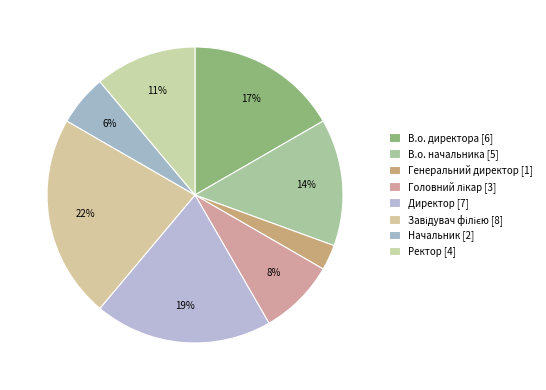

True or false: Ректор accounts for 11% of the total.

True